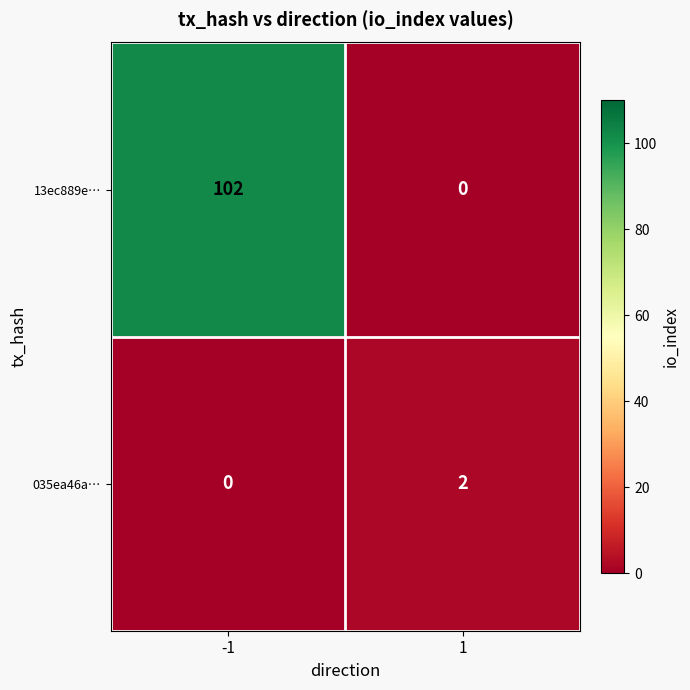

At 1, list the series in order from smallest to largest.

13ec889e…, 035ea46a…